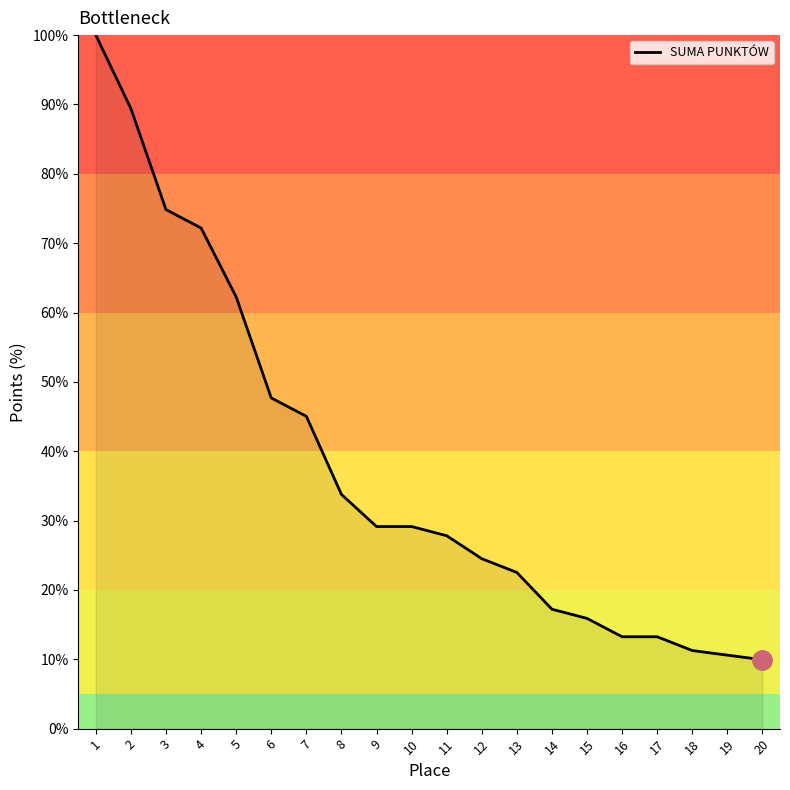

Is it true that the value at 8 is 33.8?

True